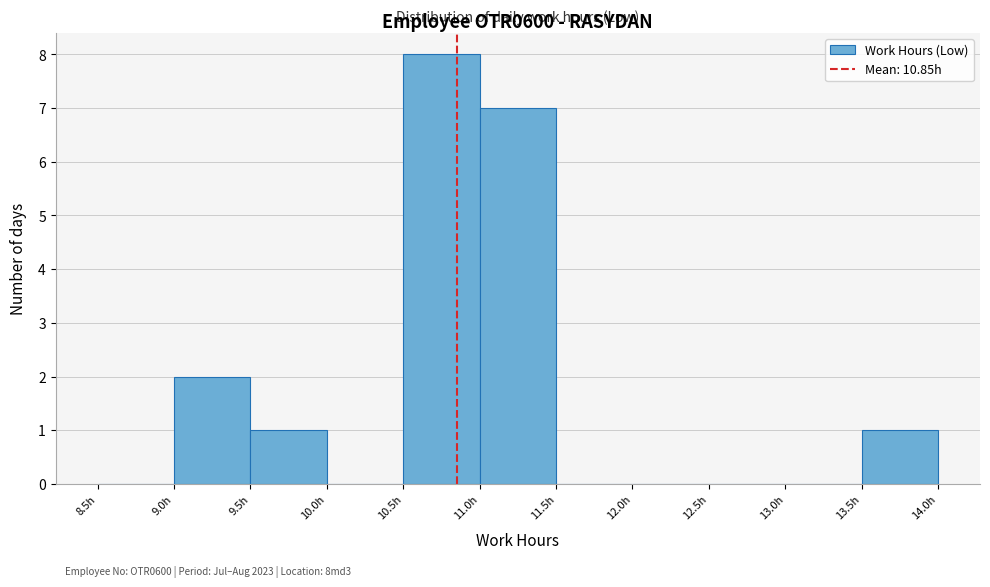

Over which range of the x-axis is the bar tallest?

10.5 to 11.0